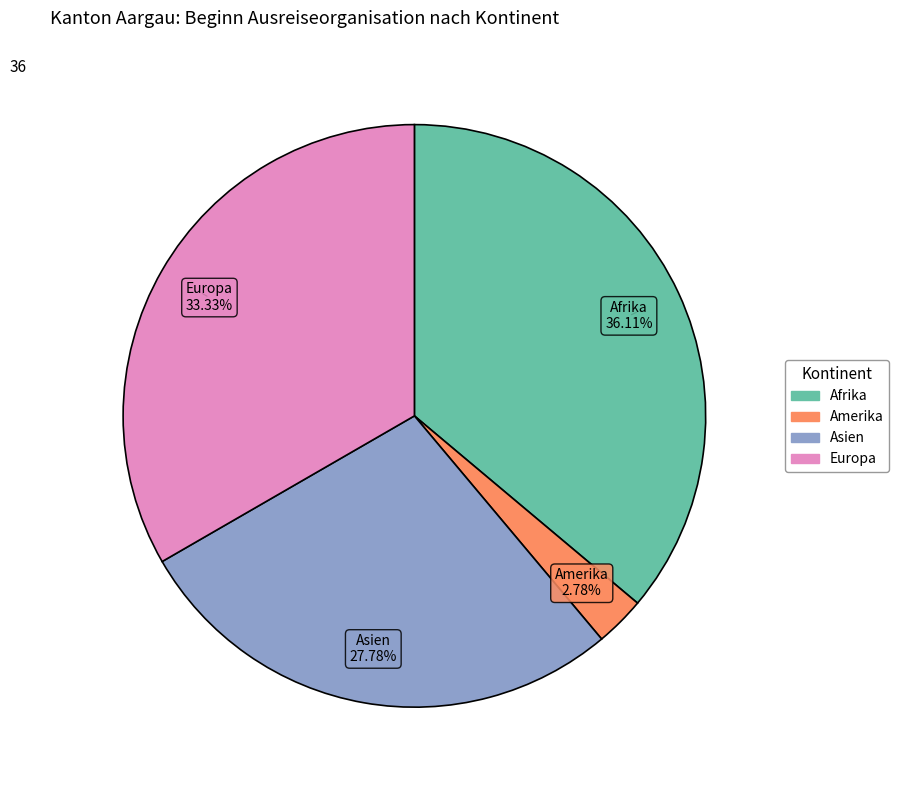

Does any single category account for the majority?

No